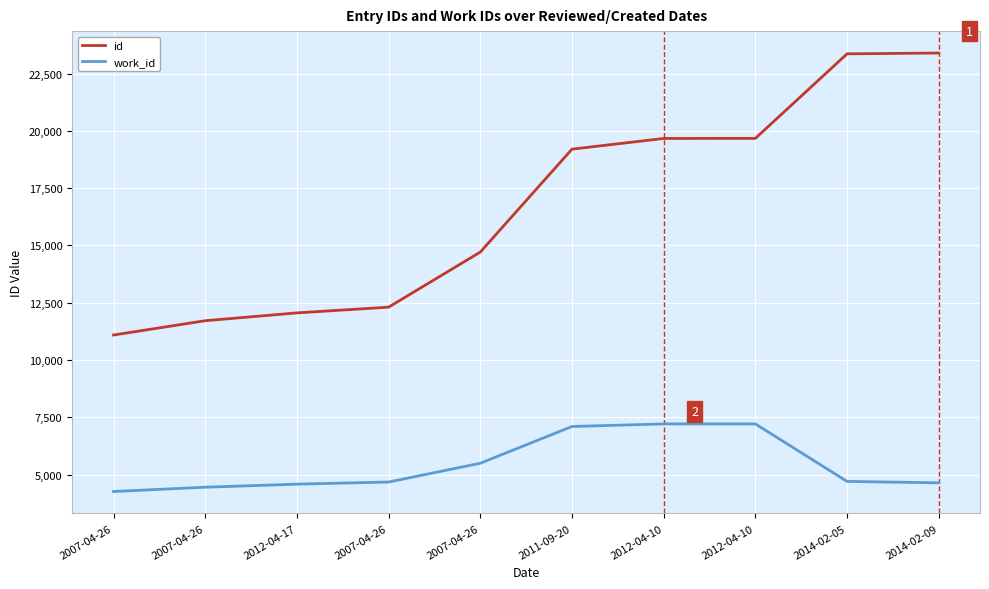

What are all the series names shown in the legend?

id, work_id